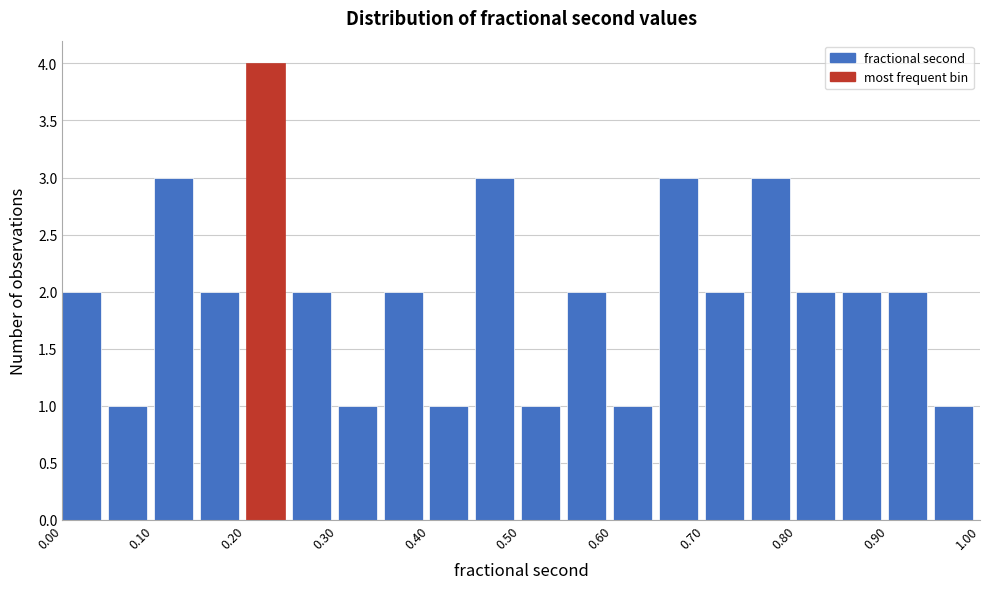

Reading left to right, transcribe this chart: for each bar, give the range it covers on the x-axis and its height. The values are not printed on the chart, so give them approximately, as read against the axis.

0.00 to 0.05: 2
0.05 to 0.10: 1
0.10 to 0.15: 3
0.15 to 0.20: 2
0.20 to 0.25: 4
0.25 to 0.30: 2
0.30 to 0.35: 1
0.35 to 0.40: 2
0.40 to 0.45: 1
0.45 to 0.50: 3
0.50 to 0.55: 1
0.55 to 0.60: 2
0.60 to 0.65: 1
0.65 to 0.70: 3
0.70 to 0.75: 2
0.75 to 0.80: 3
0.80 to 0.85: 2
0.85 to 0.90: 2
0.90 to 0.95: 2
0.95 to 1.00: 1